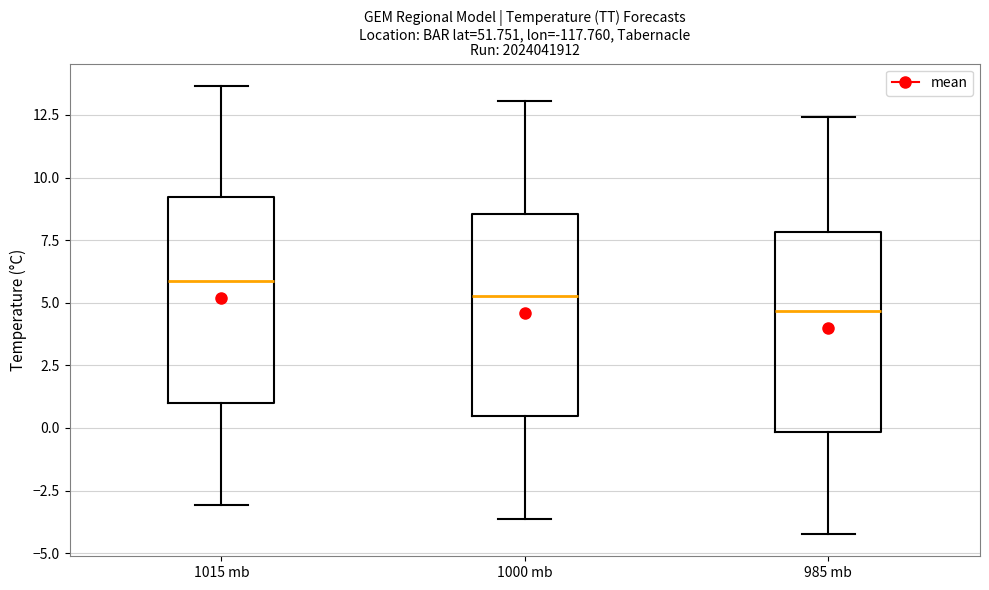

Which box's median line is the lowest?

985 mb